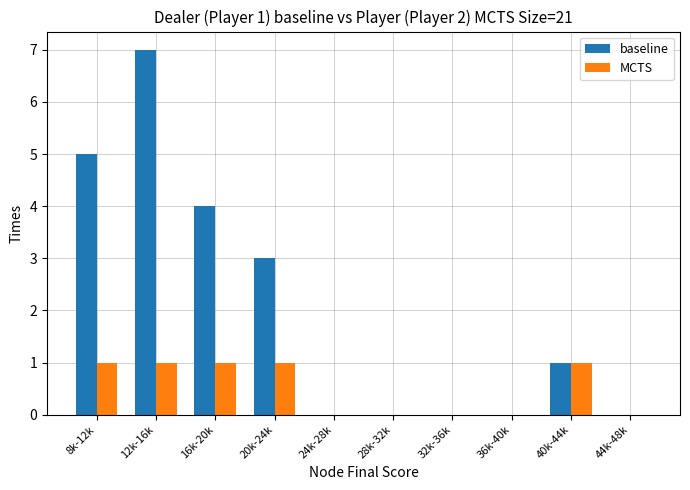

Reading right to left, list all the values displayed in this chart.

baseline: 0	1	0	0	0	0	3	4	7	5
MCTS: 0	1	0	0	0	0	1	1	1	1